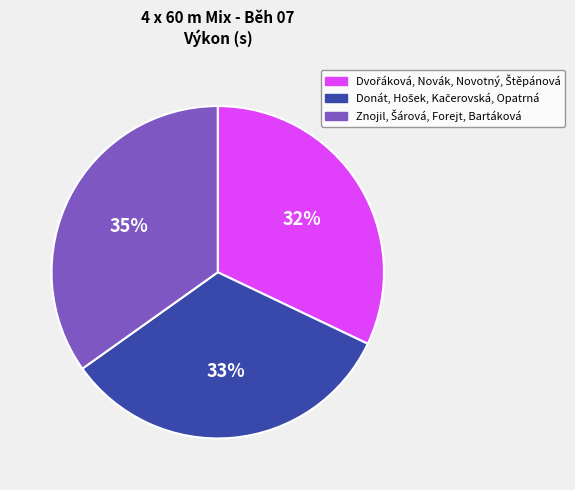

To the nearest percent, what is the difference between the largest and smallest slice percentages?

3%